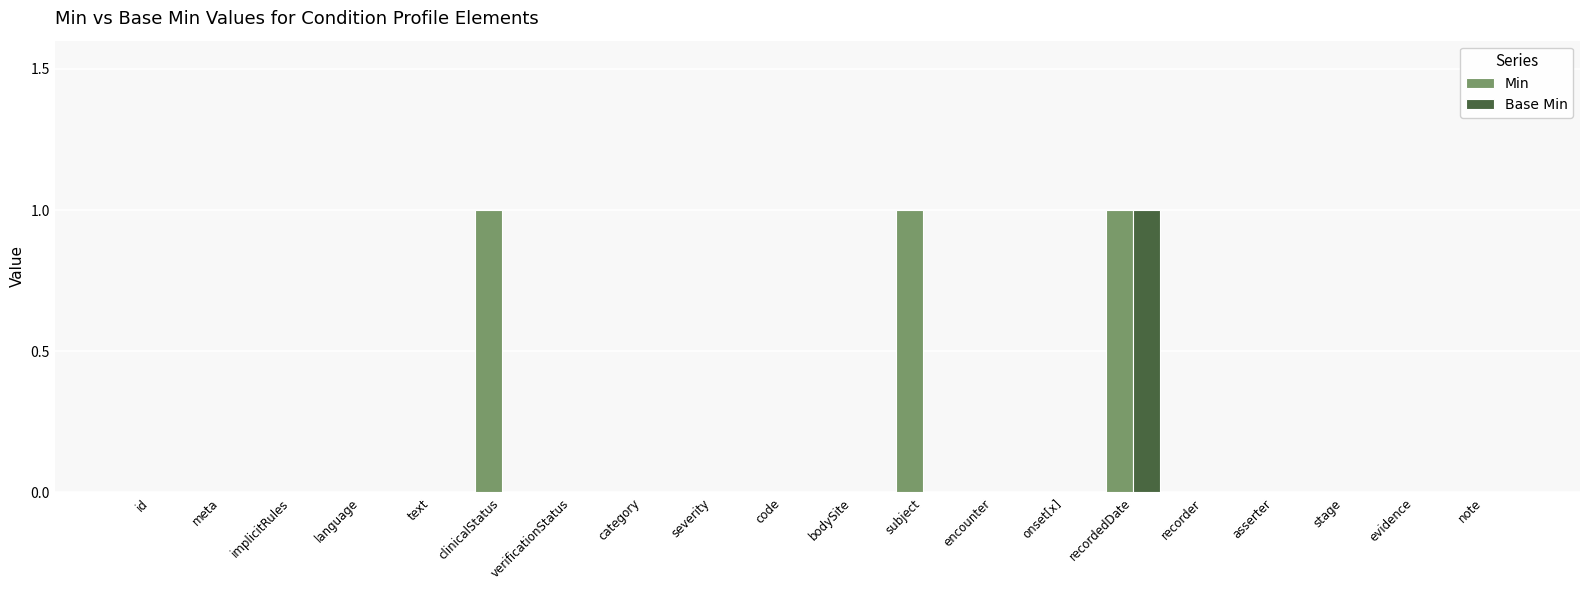

What are all the series names shown in the legend?

Min, Base Min